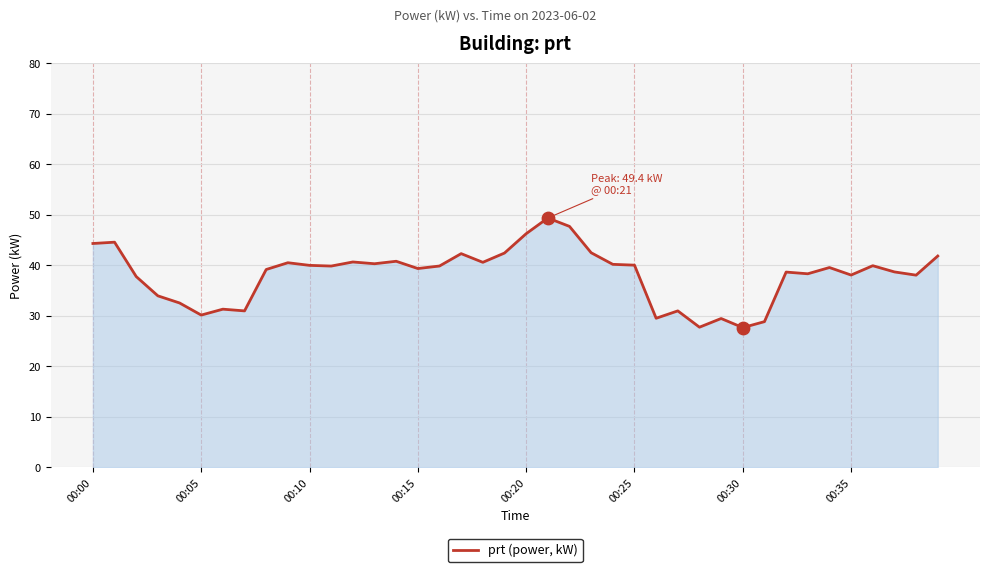

What is the minimum value shown in the chart?

27.7